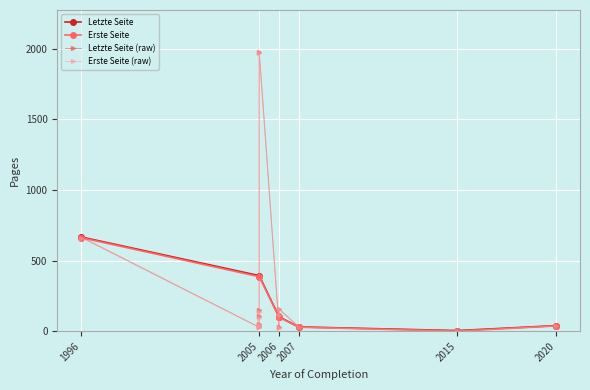

At which label does Erste Seite reach its peak?

1996